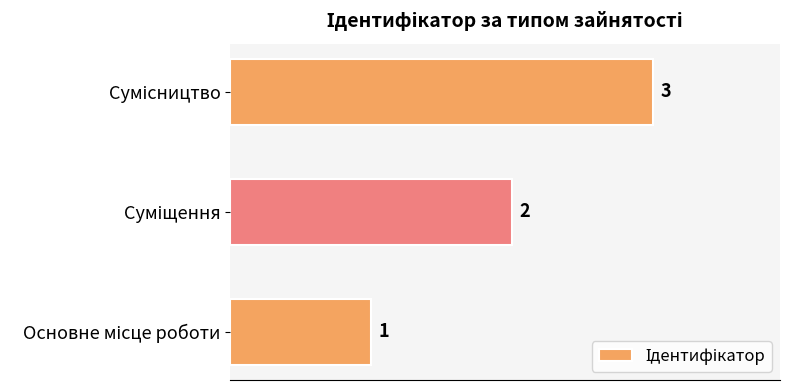

What is the minimum value shown in the chart?

1